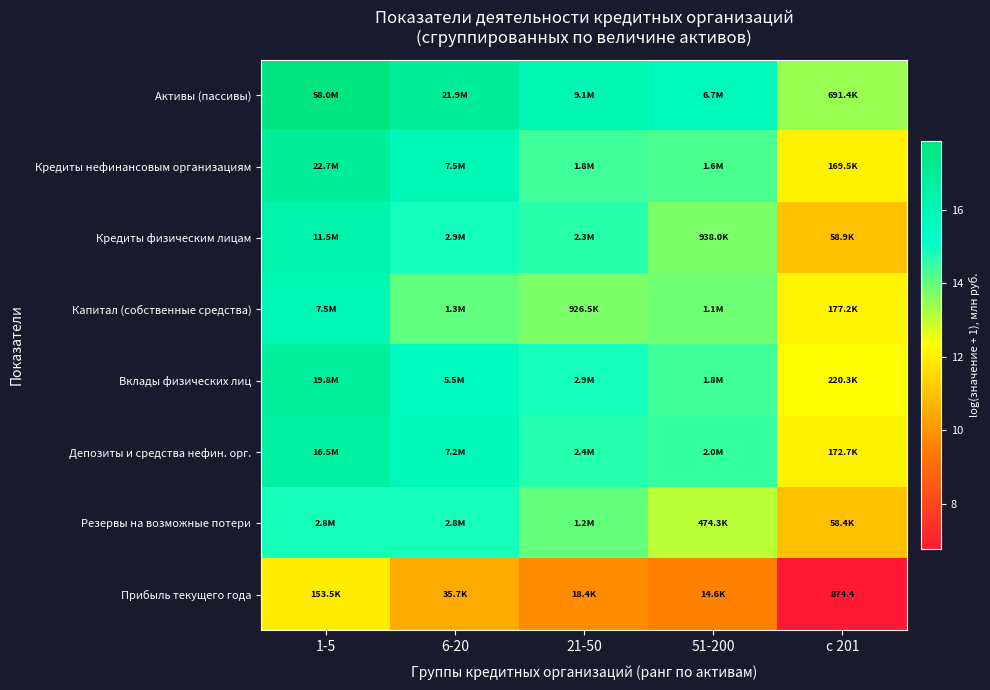

Which has a higher value, 21-50 or 6-20?

6-20